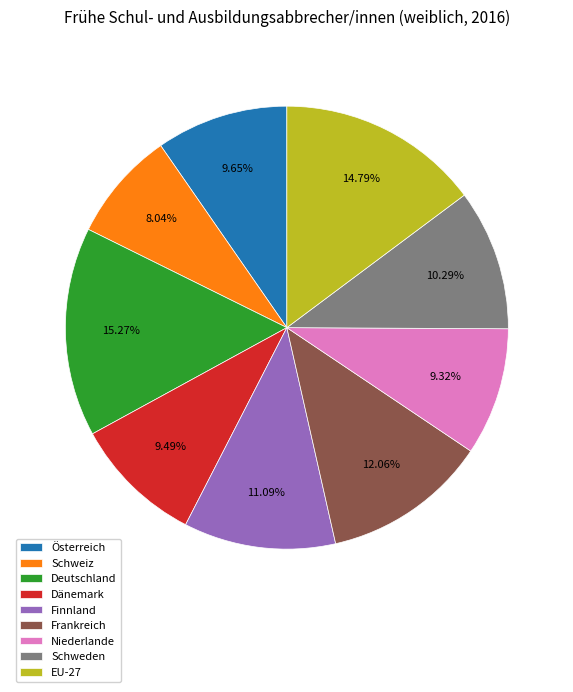

Count the number of slices in the pie.

9